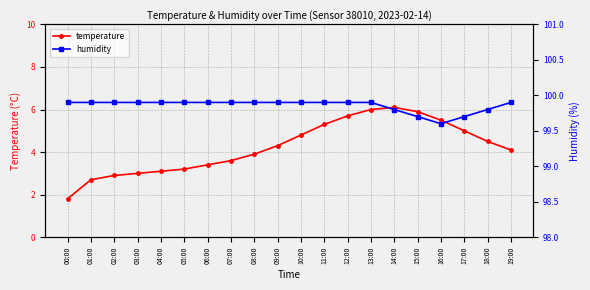

Rank the categories by humidity value from highest to lowest.

00:00, 01:00, 02:00, 03:00, 04:00, 05:00, 06:00, 07:00, 08:00, 09:00, 10:00, 11:00, 12:00, 13:00, 19:00, 14:00, 18:00, 15:00, 17:00, 16:00